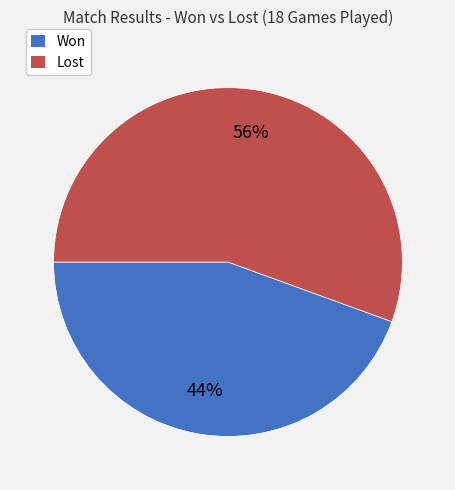

Which category accounts for the majority?

Lost